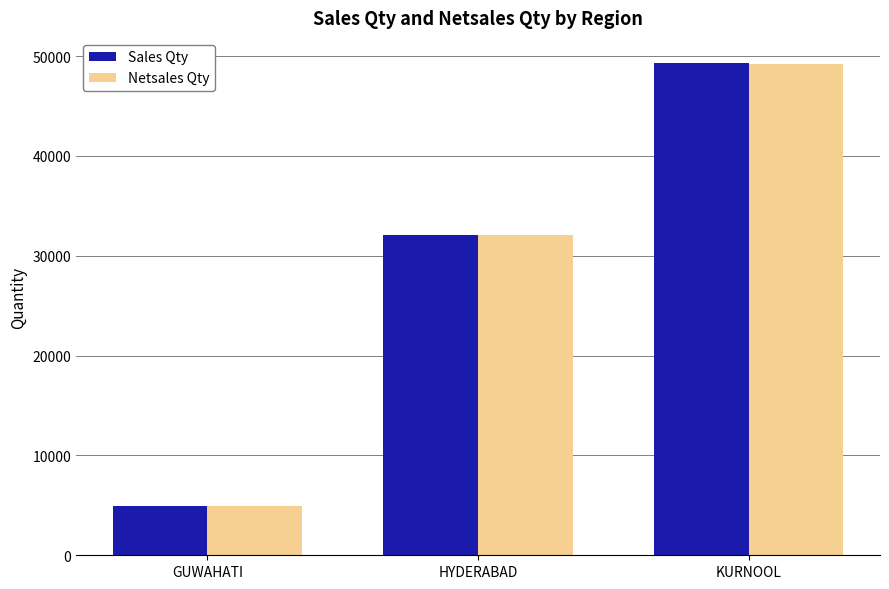

At how many categories does at least one series exceed 21264?

2